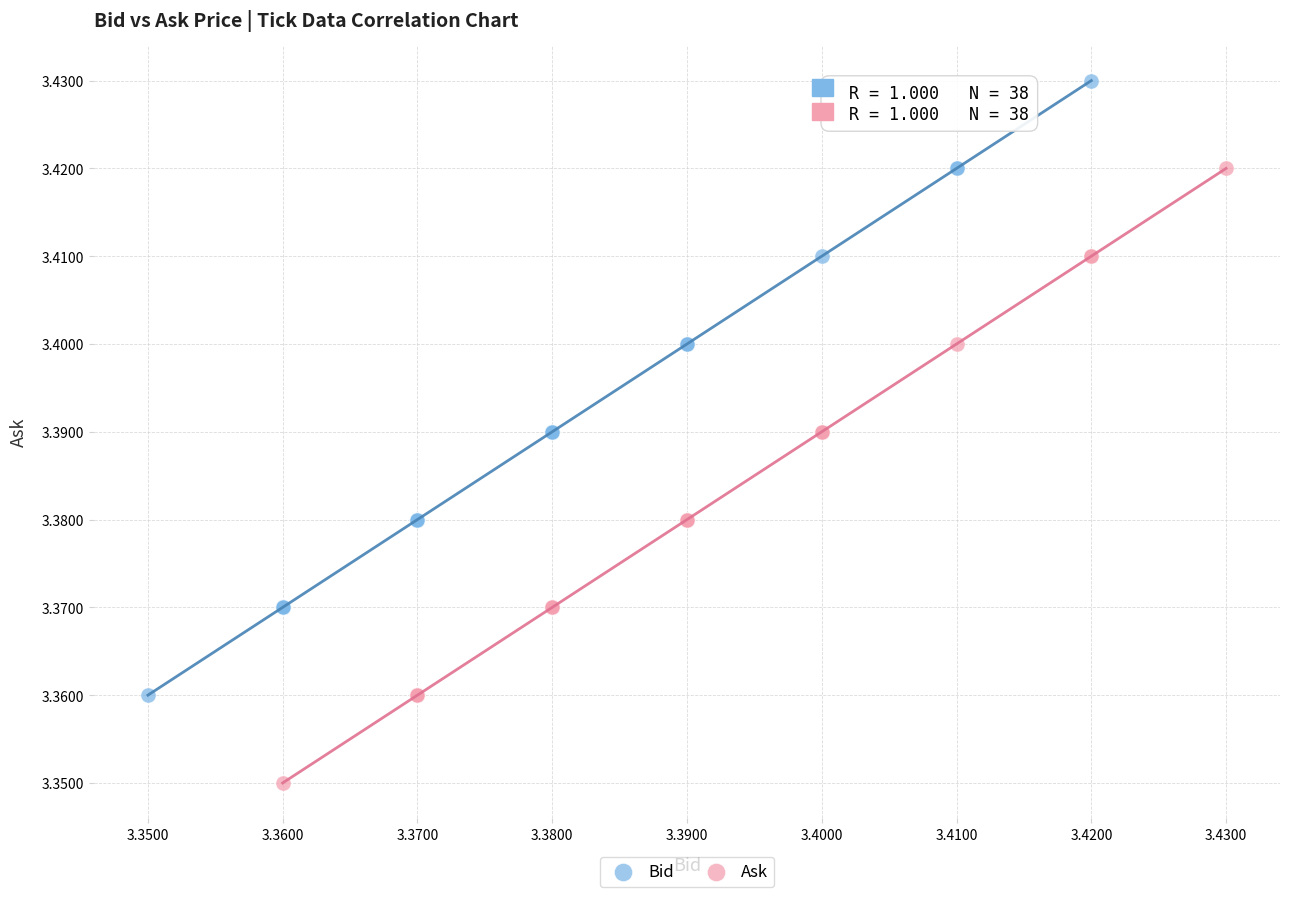

What are all the series names shown in the legend?

Bid, Ask